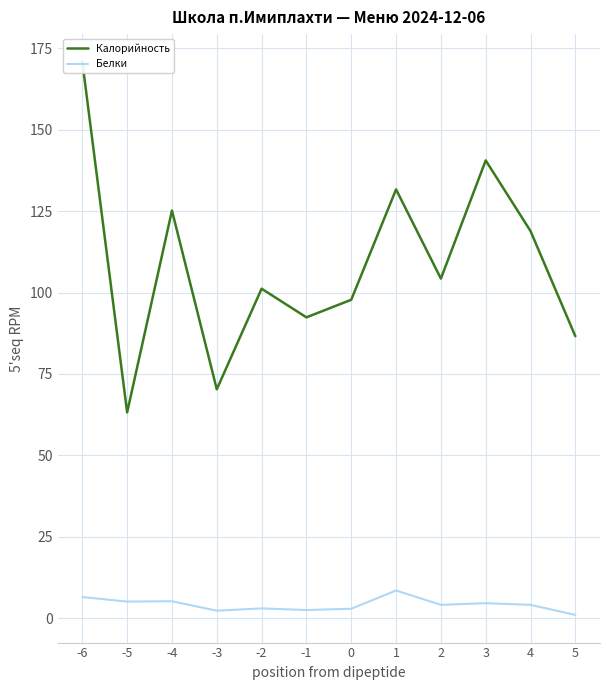

The value of Калорийность at -2 is 101.2. True or false?

True